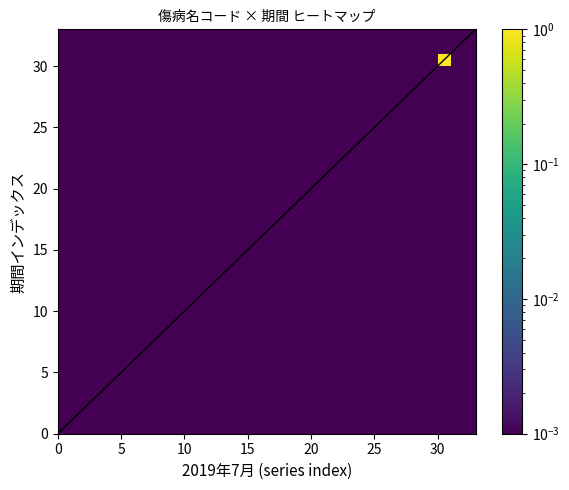

How many data points does each series have?

33